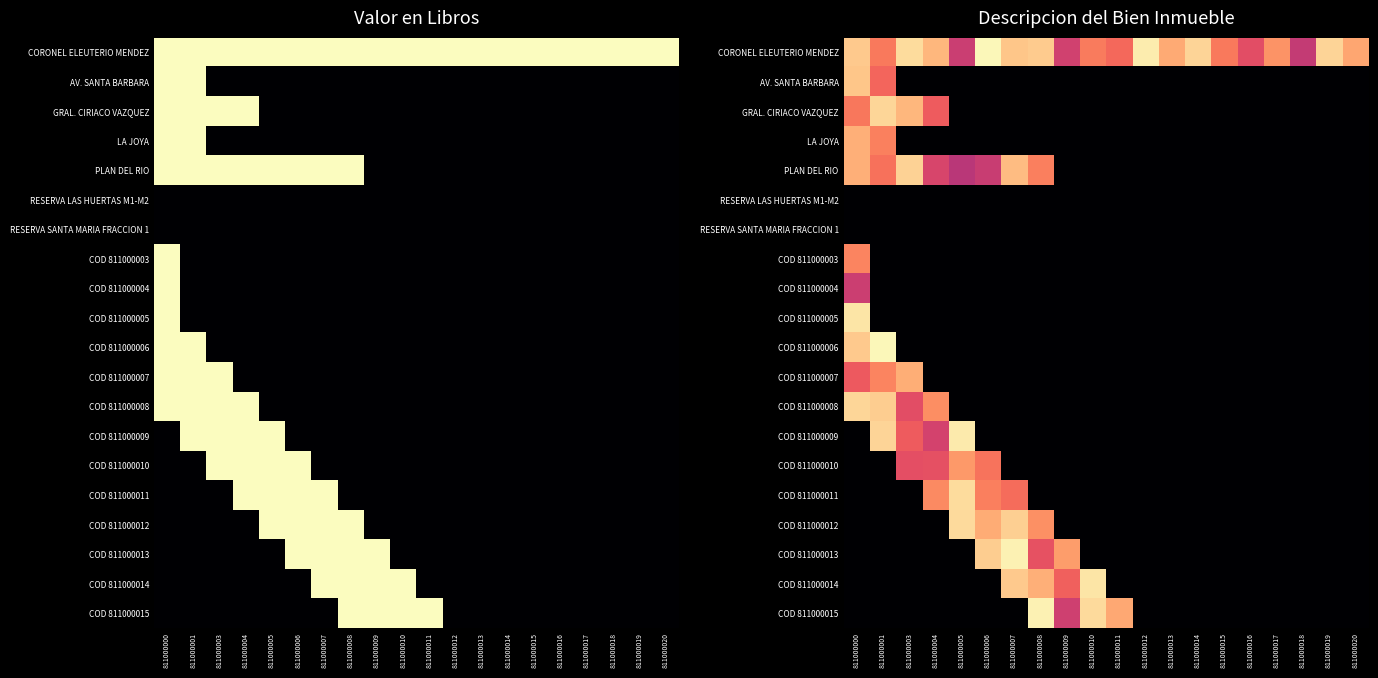

The value of COD 811000005 at 811000013 is -0.4. True or false?

False